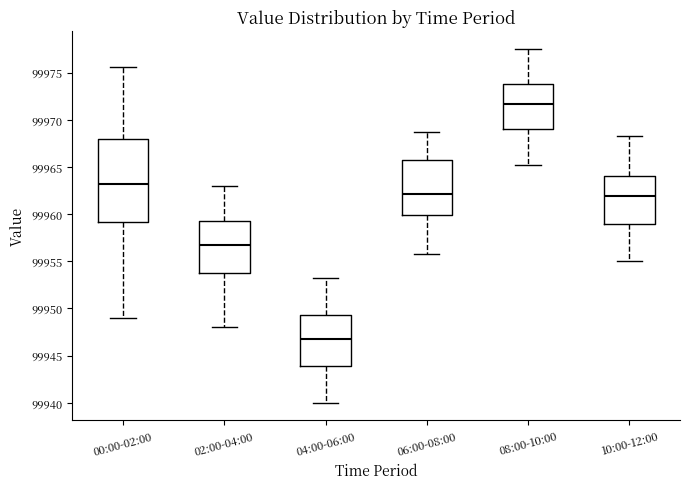

Which box's median line is the lowest?

04:00-06:00